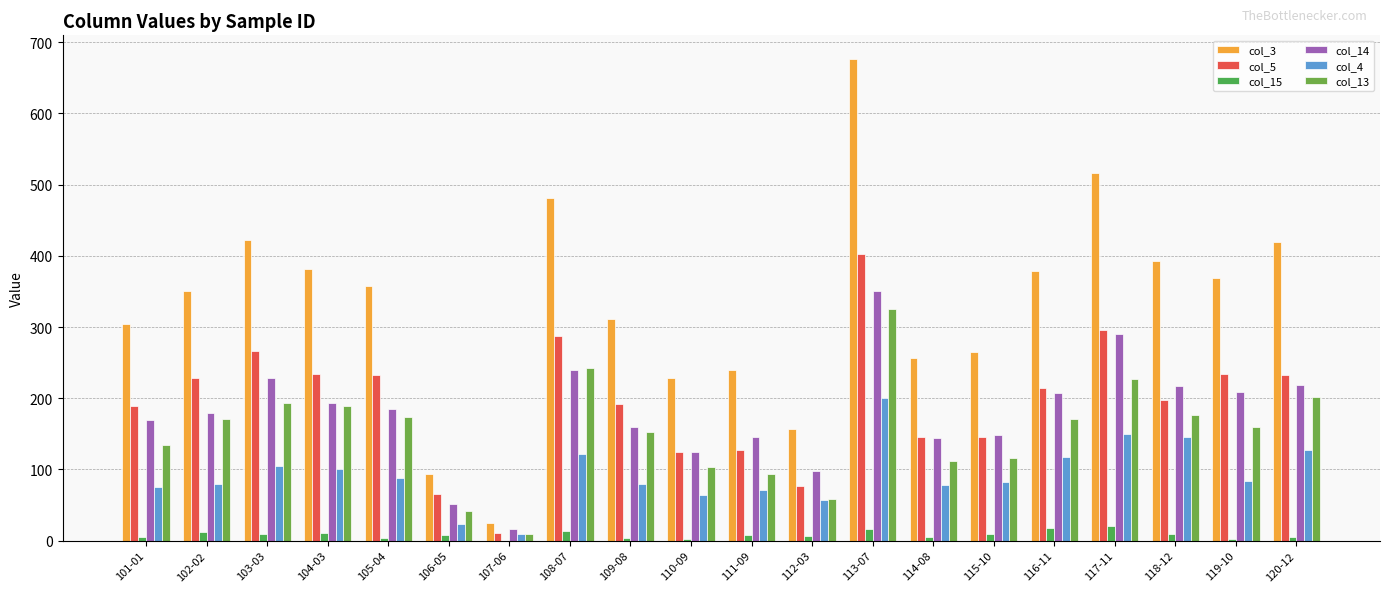

Count the number of categories in the chart.

20